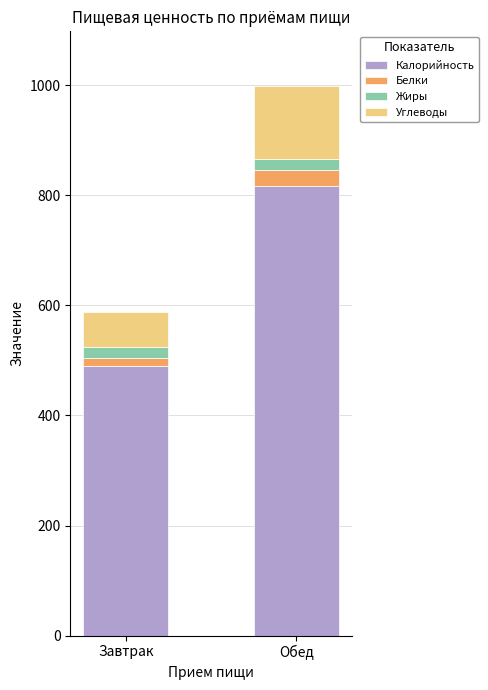

What is the average value of the Калорийность series?

653.8